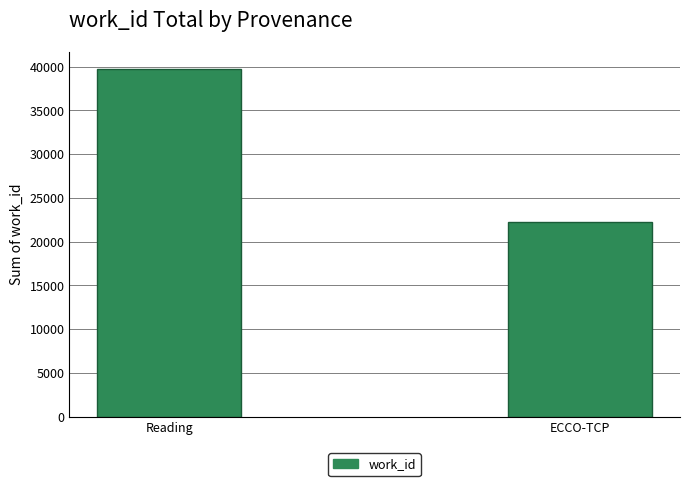

What is the change in value from Reading to ECCO-TCP?

-17496